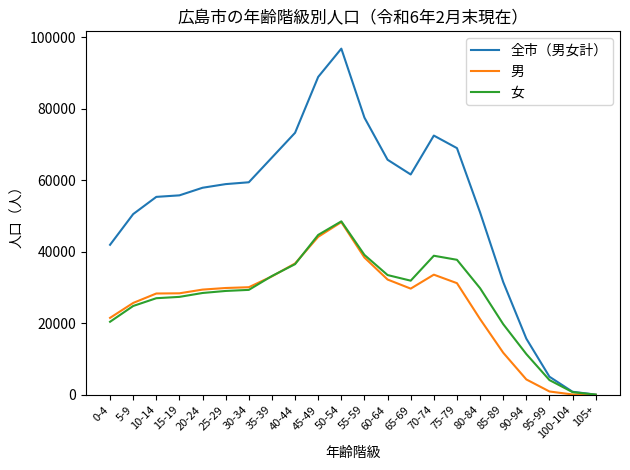

Between 5-9 and 20-24, which series saw the biggest shift?

全市（男女計）